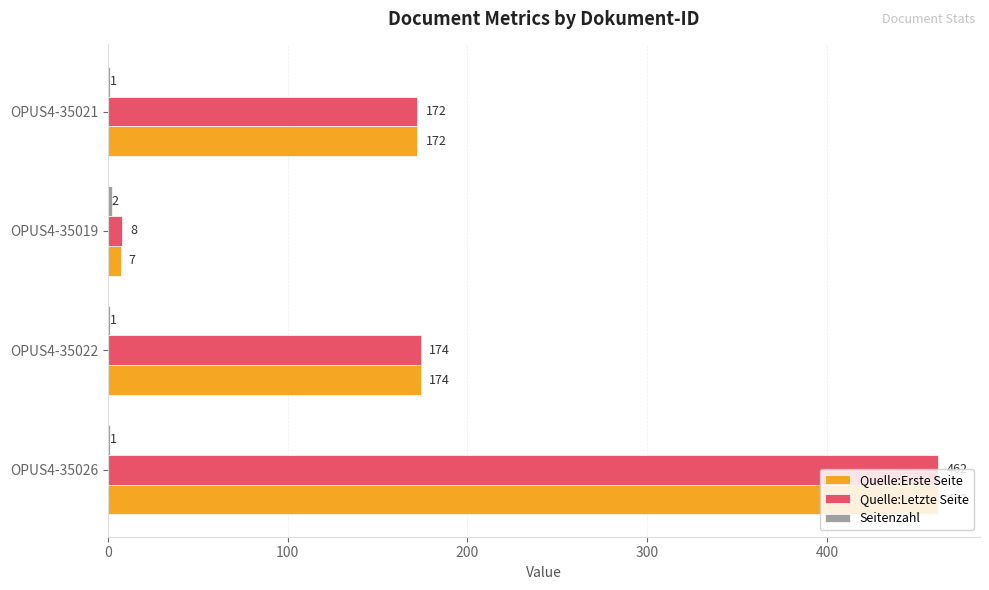

At which category does the chart reach its peak across all series?

OPUS4-35026